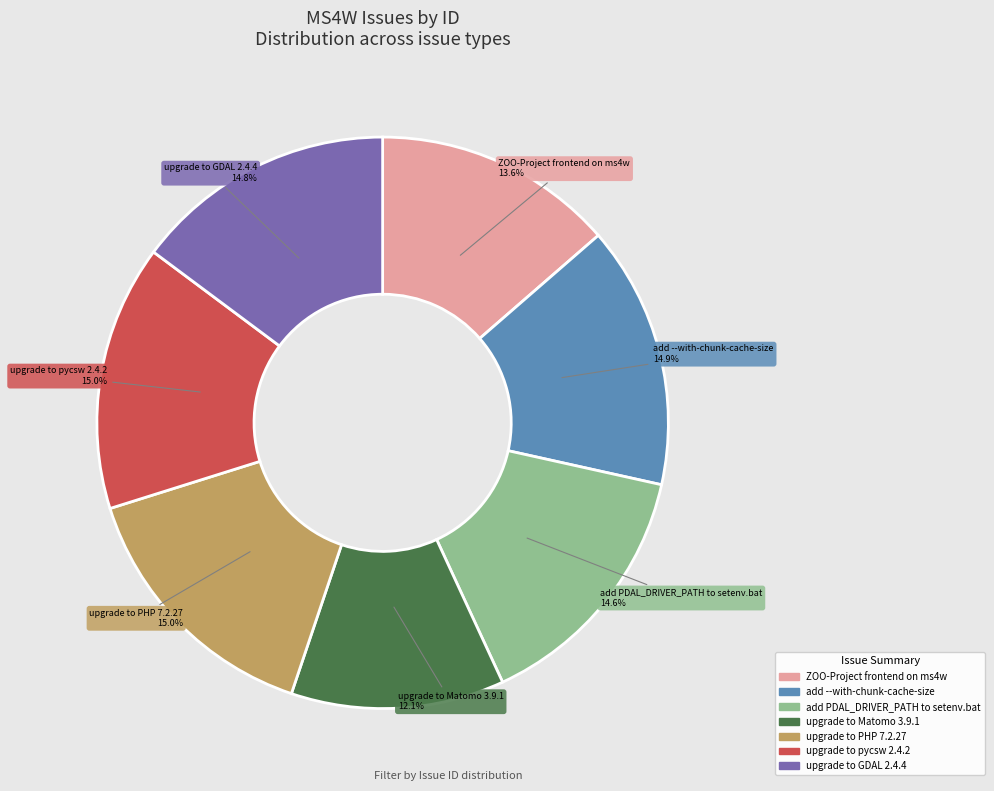

How many slices are in this pie chart?

7